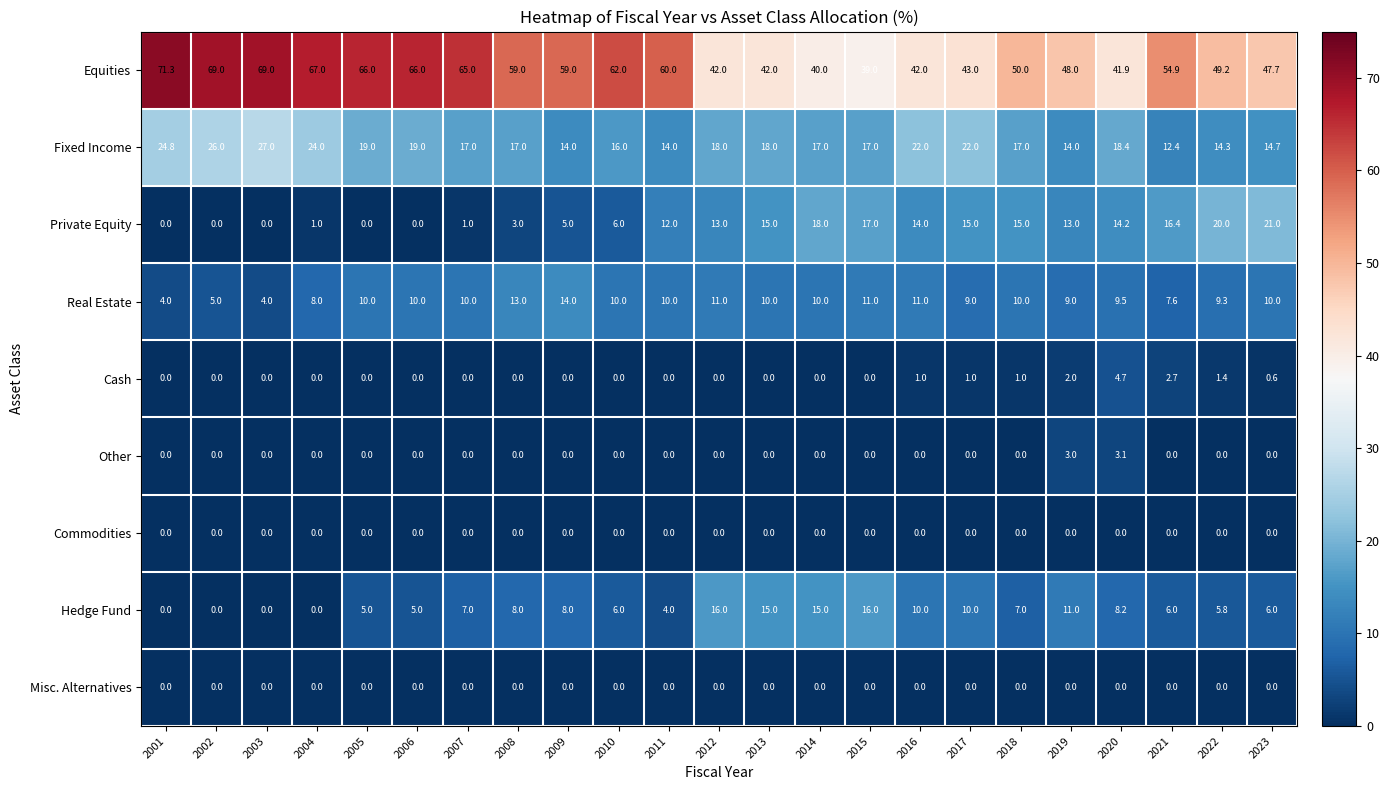

Which series has the widest spread of values?

Equities